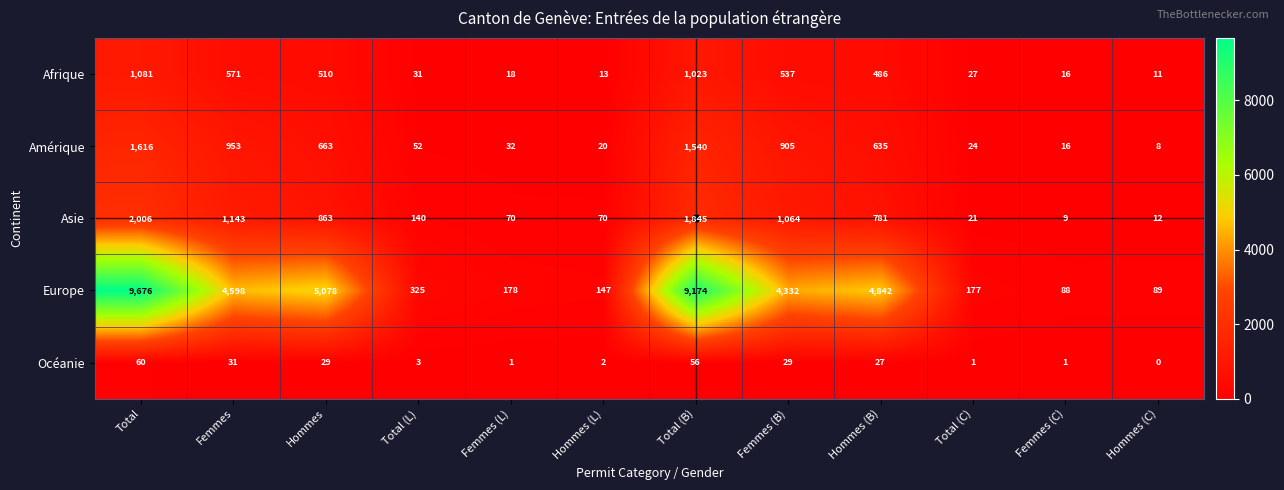

Between Hommes and Femmes (B), which series saw the biggest shift?

Europe